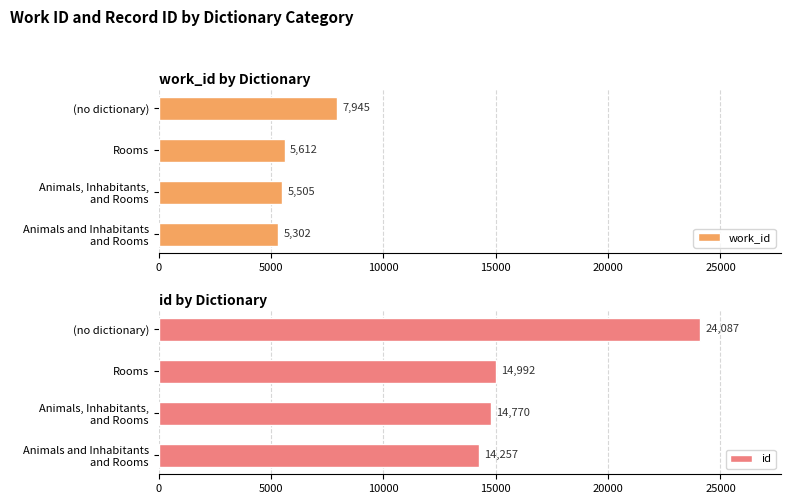

What are all the series names shown in the legend?

work_id, id